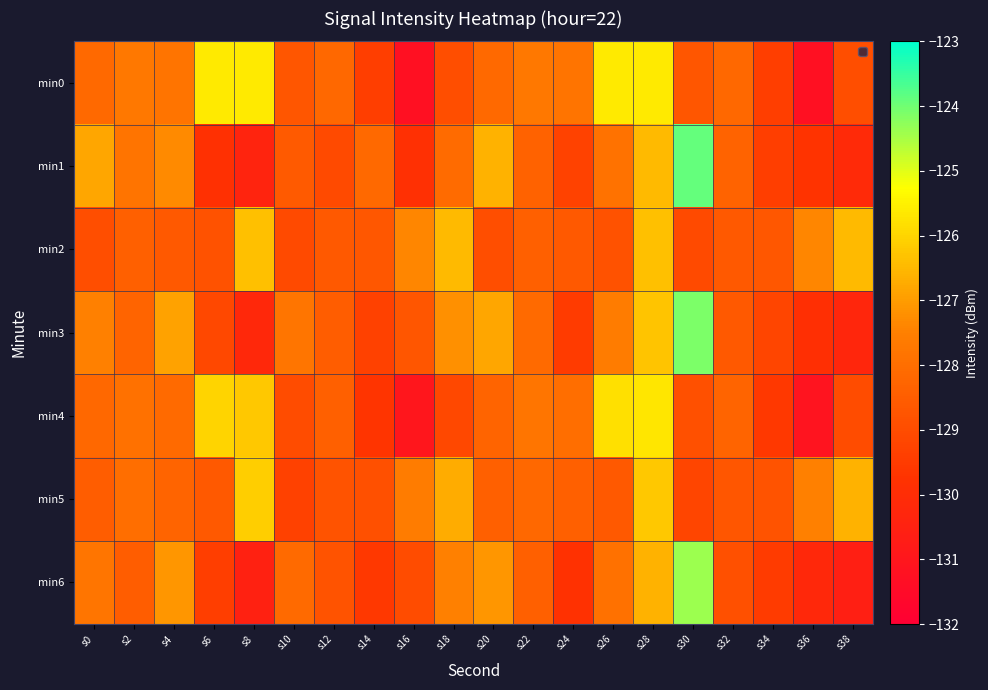

What is the total value across all series at s30?

-888.3